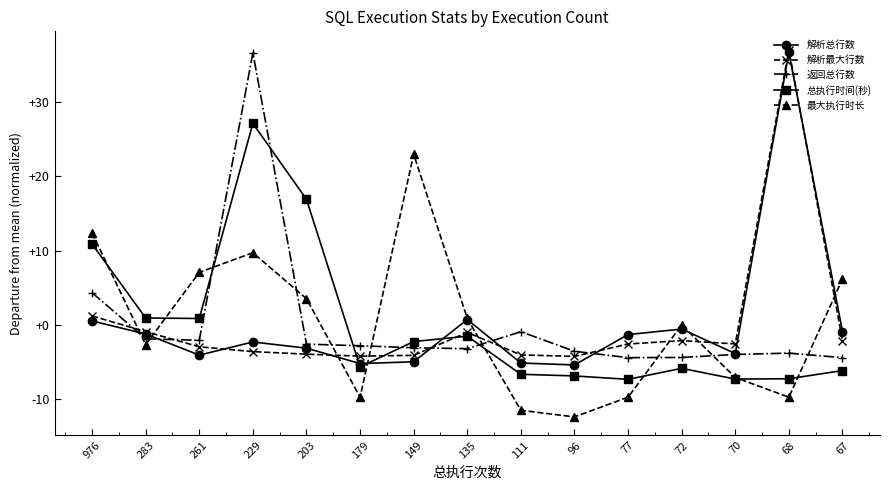

Where is the first local maximum for 返回总行数?

229